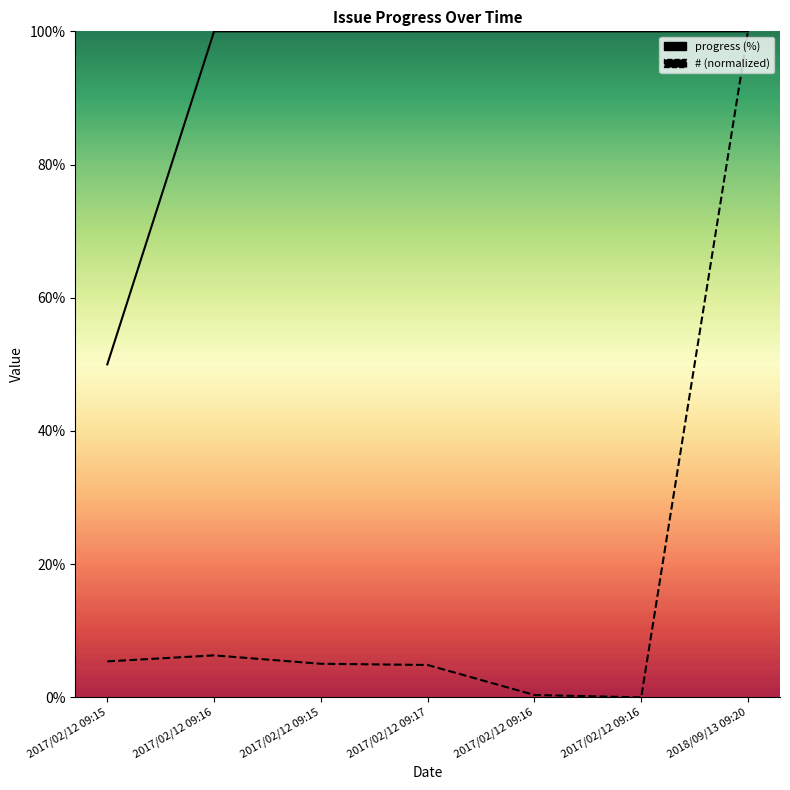

Reading left to right, list all the values displayed in this chart.

#: 2017/02/12 09:15=5.4	2017/02/12 09:16=6.3	2017/02/12 09:15=5.0	2017/02/12 09:17=4.9	2017/02/12 09:16=0.4	2017/02/12 09:16=0.0	2018/09/13 09:20=100.0
progress: 2017/02/12 09:15=50.0	2017/02/12 09:16=100.0	2017/02/12 09:15=100.0	2017/02/12 09:17=100.0	2017/02/12 09:16=100.0	2017/02/12 09:16=100.0	2018/09/13 09:20=100.0